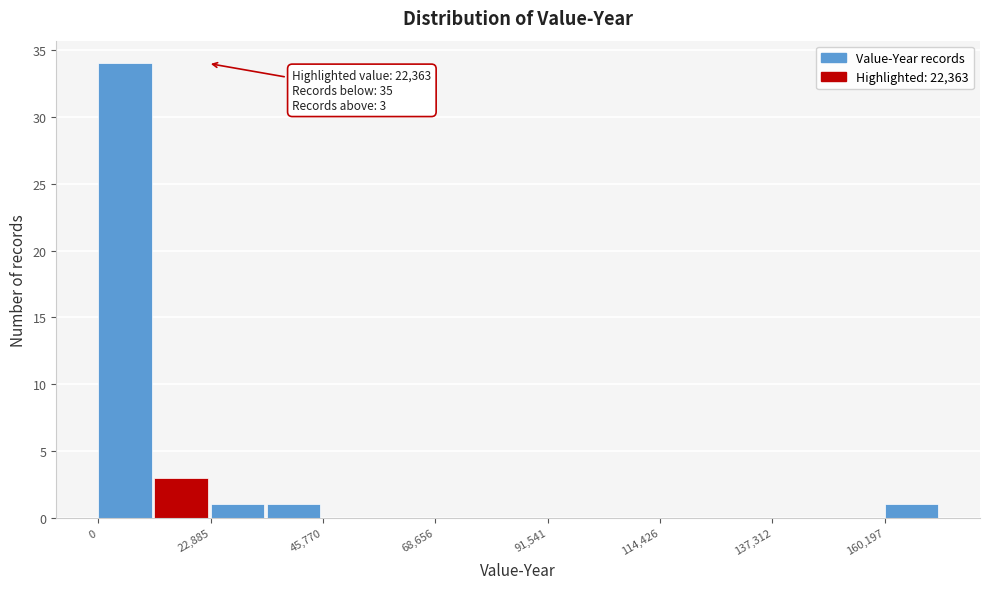

Read against the x-axis, roughly where is the centre of the tallest bar?

5000